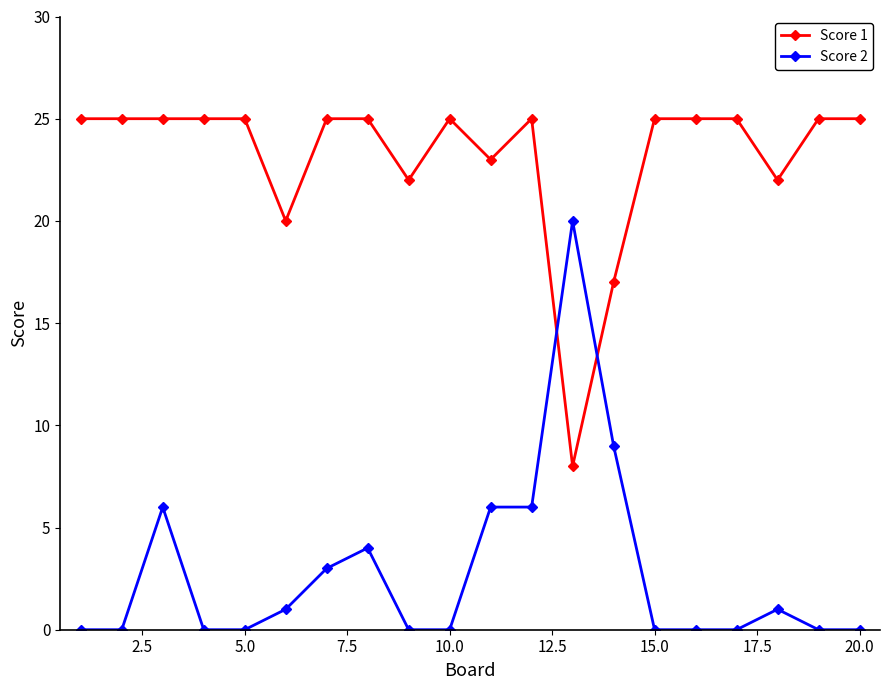

Which series has the largest total across all categories?

Score 1